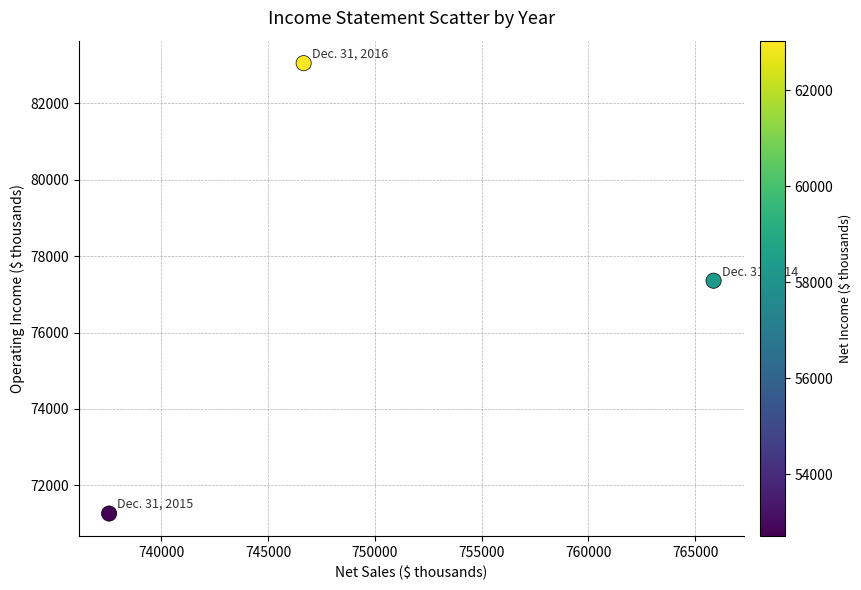

What is the range of Y values (max minus min)?

11791